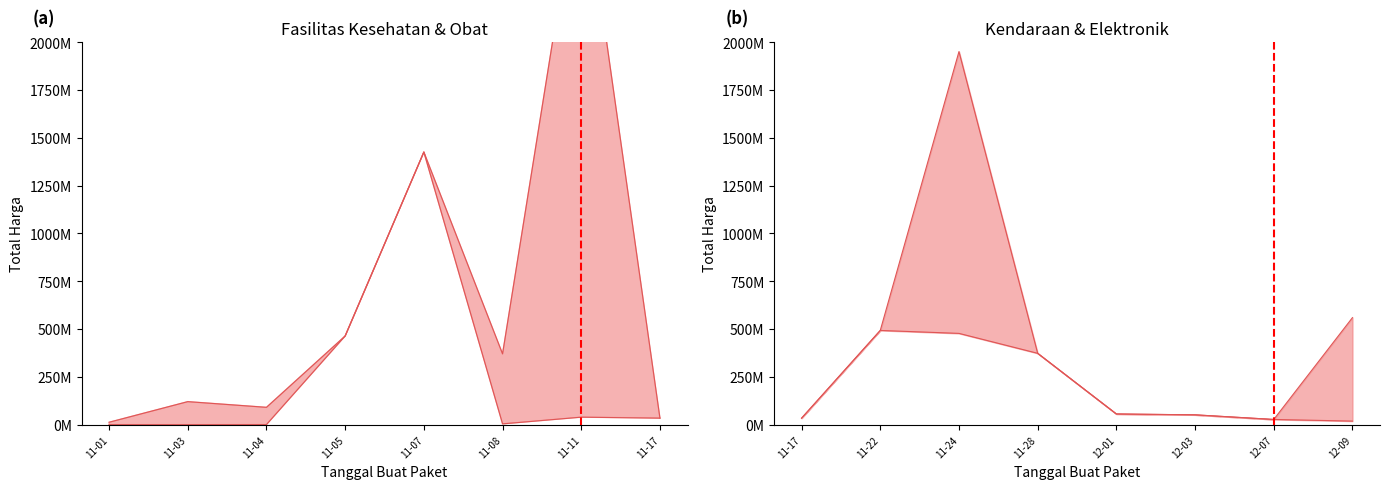

Reading left to right, what are all the values shown in this chart?

Total Harga (upper): 12787500	120661270	90894075	464002100	1425867900	370535800	2938963240	34292000	493000000	1951327200	373404000	56152800	51601000	27412000	559971000
Total Harga (lower): 333600	78000	577875	464002100	1425867900	4350000	39440000	34292000	493000000	477600000	373404000	56152800	51601000	27412000	18900000